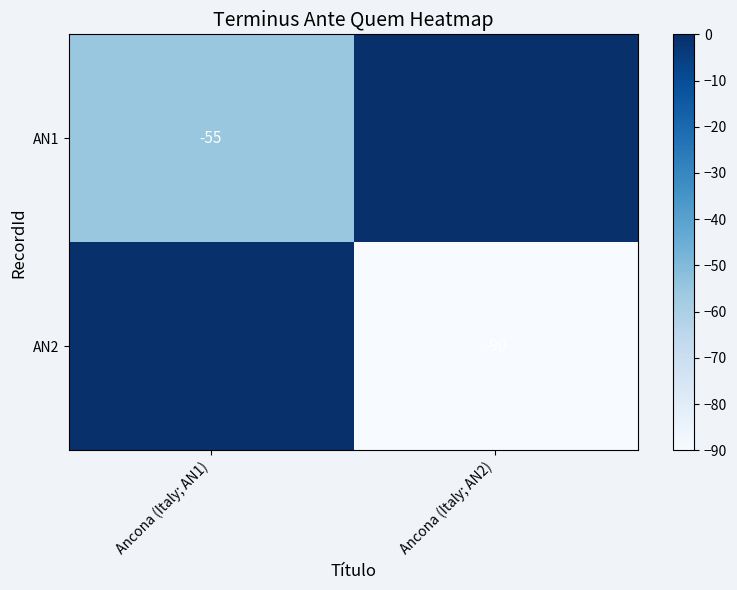

The value of AN2 at Ancona (Italy; AN2) is -90. True or false?

True